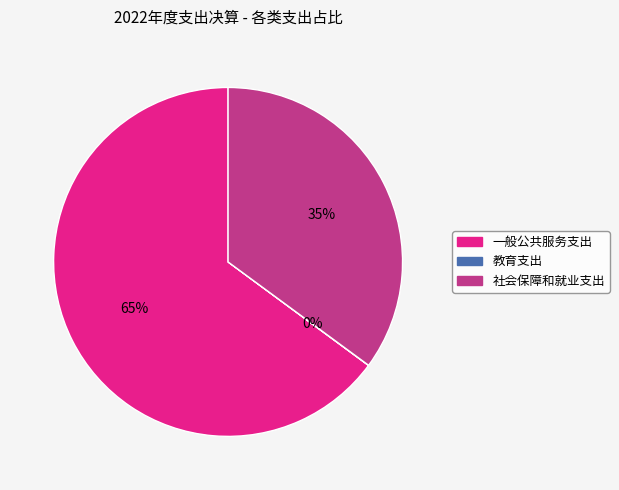

Does any single category account for the majority?

Yes